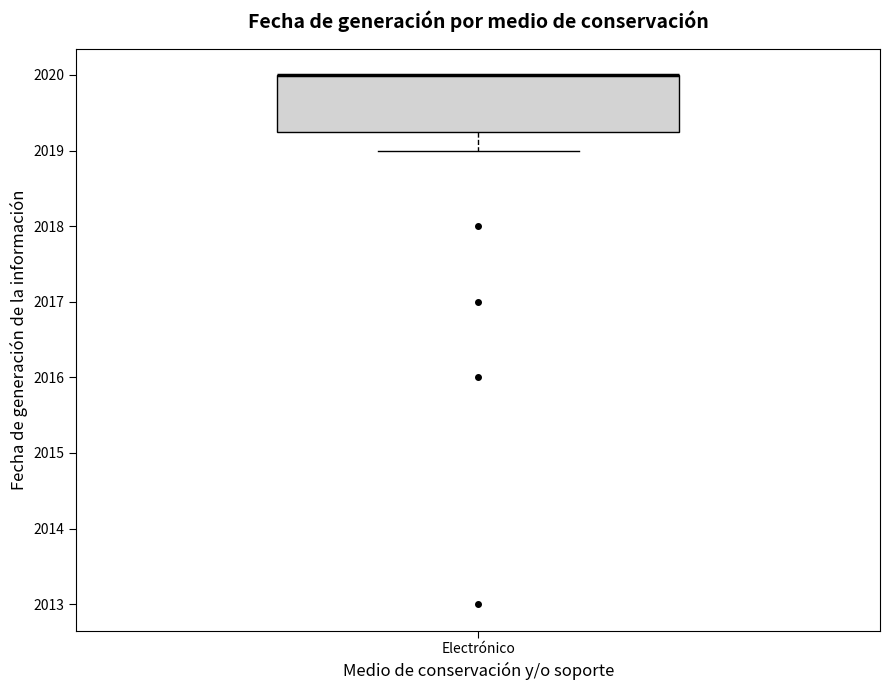

Where does the lower whisker of the box for Electrónico end on the y-axis? The values are not printed on the chart, so give them approximately, as read against the axis.

2019.0